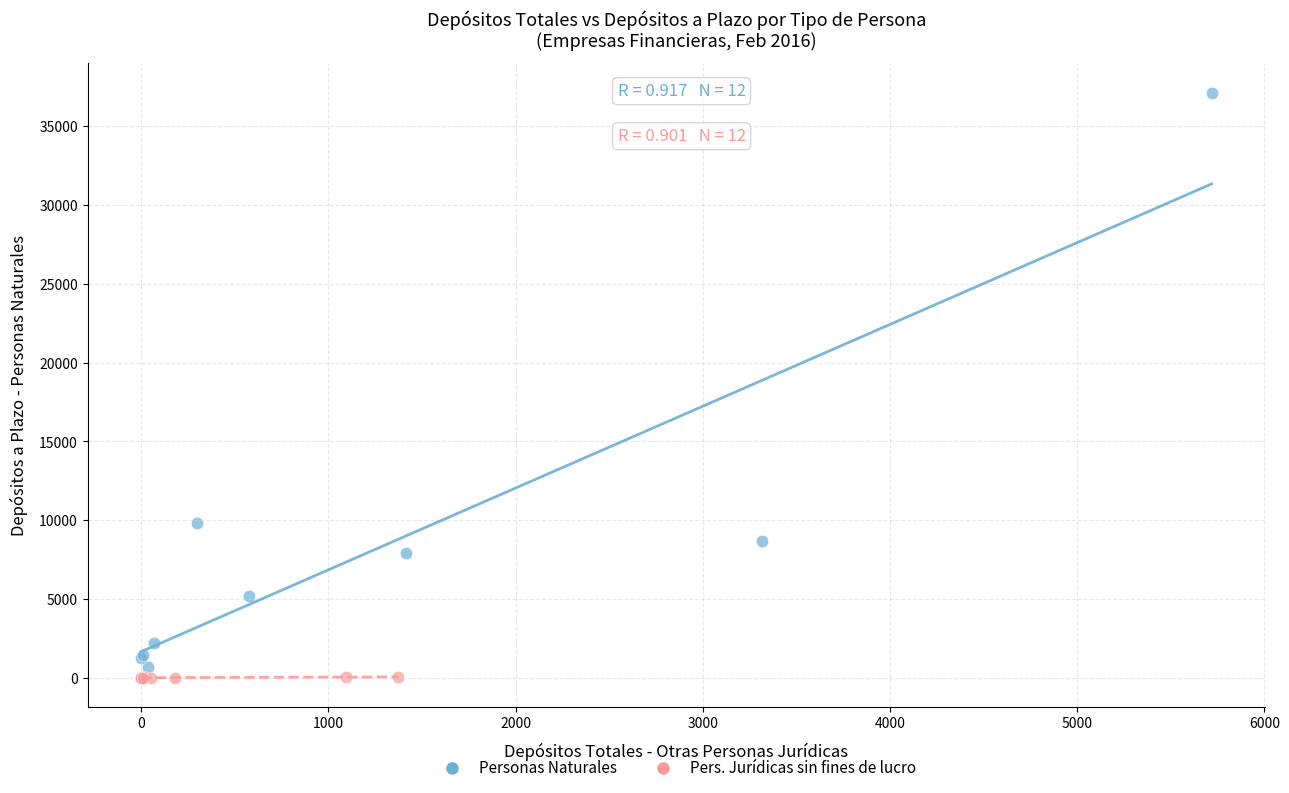

Which series contains the highest Y value?

Personas Naturales